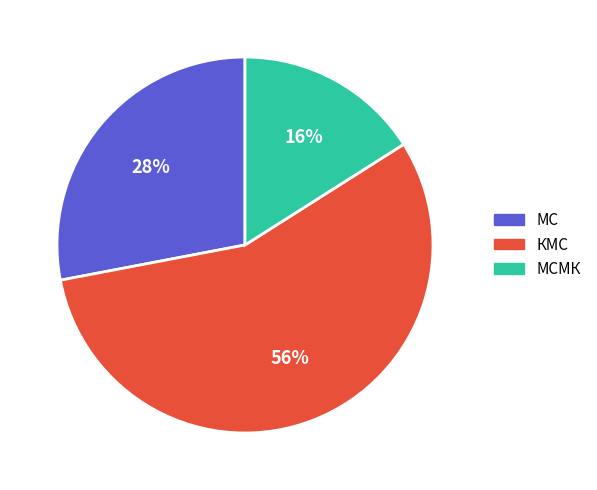

Is there a majority slice in this chart?

Yes